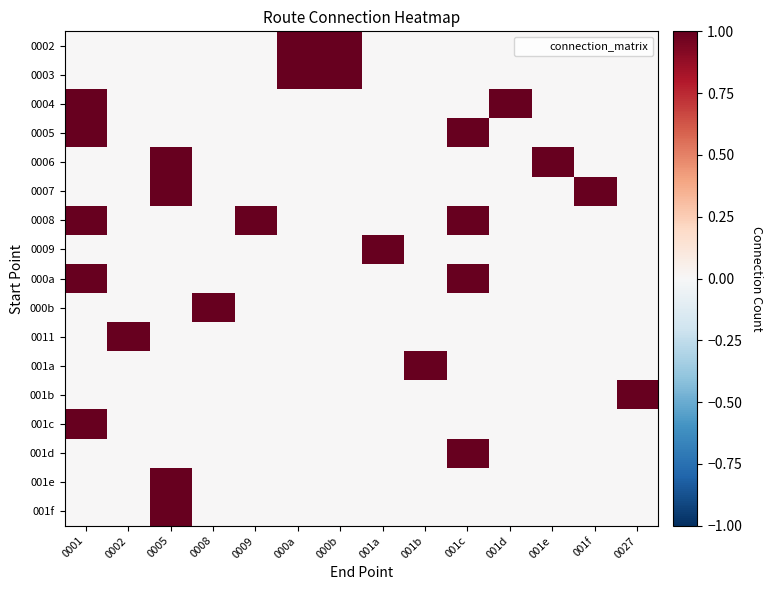

Which series has the widest spread of values?

0002